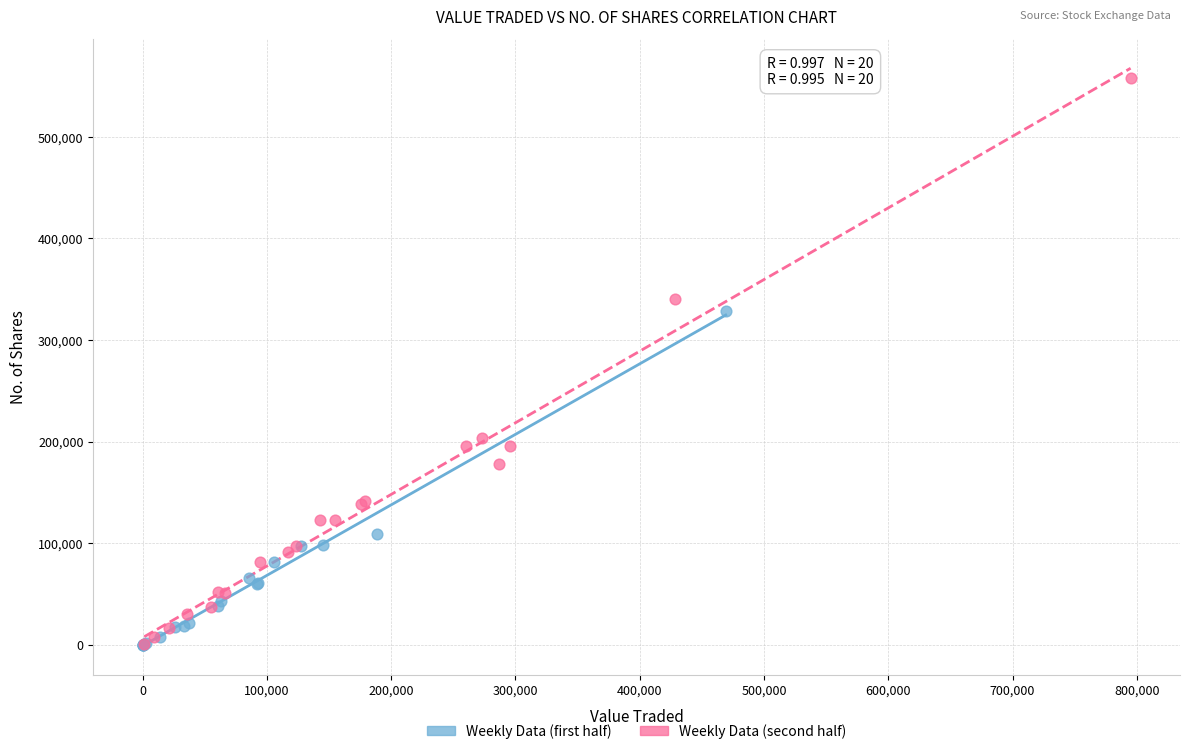

Which series has the largest Y range (max minus min)?

Weekly Data (second half)